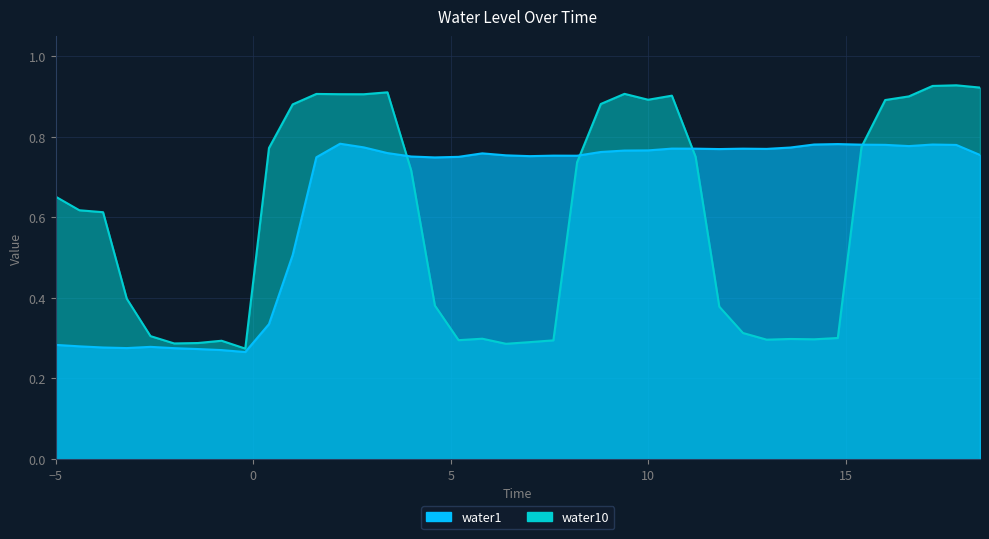

True or false: water1 has more than 1 points higher than both neighbors.

True